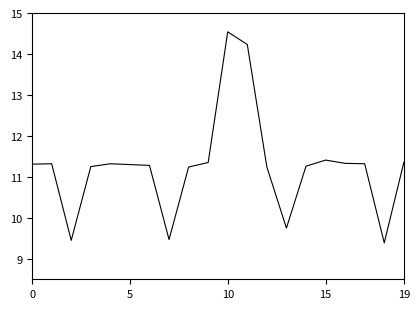

What is the minimum value shown in the chart?

9.4